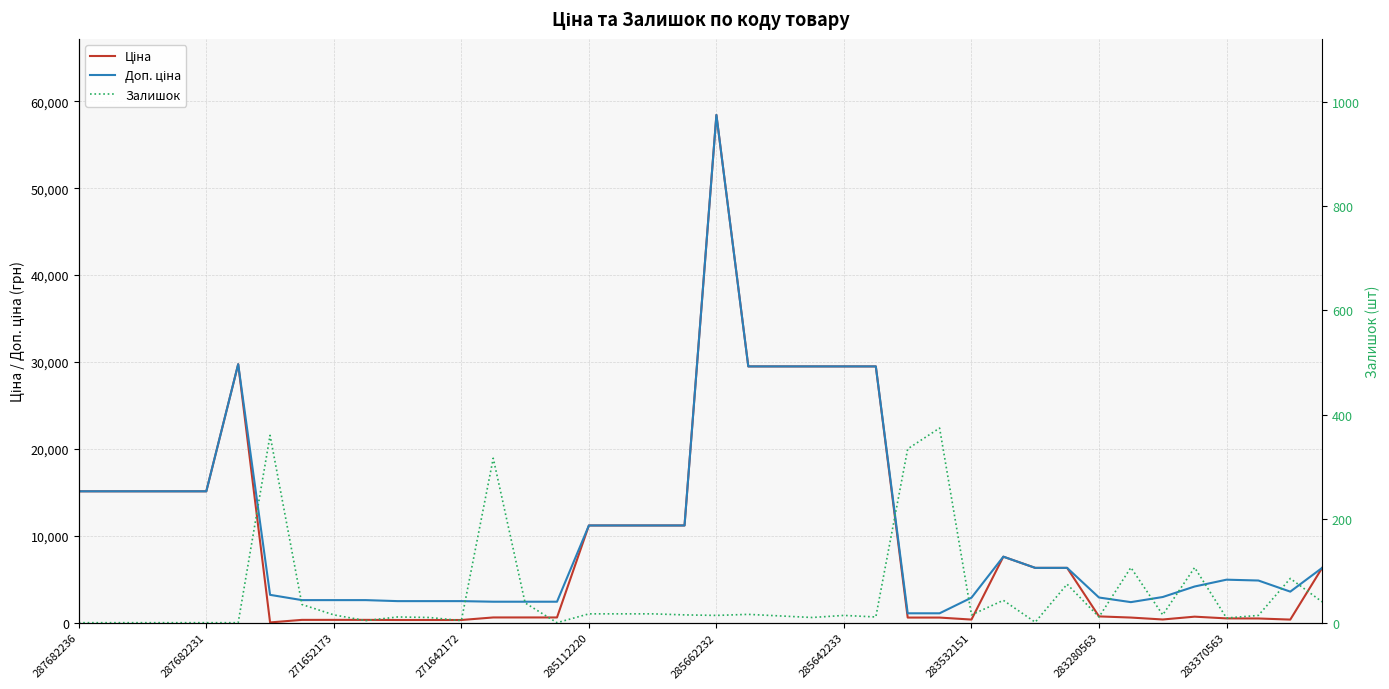

What are all the series names shown in the legend?

Ціна, Доп. ціна, Залишок